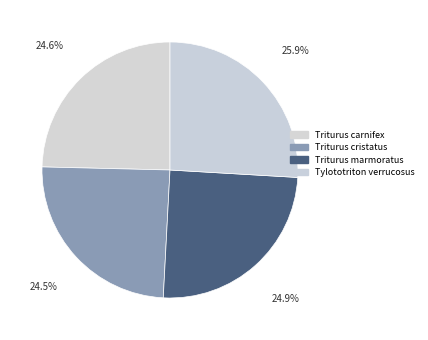

Is the sum of Tylototriton verrucosus and Triturus marmoratus greater than half?

Yes